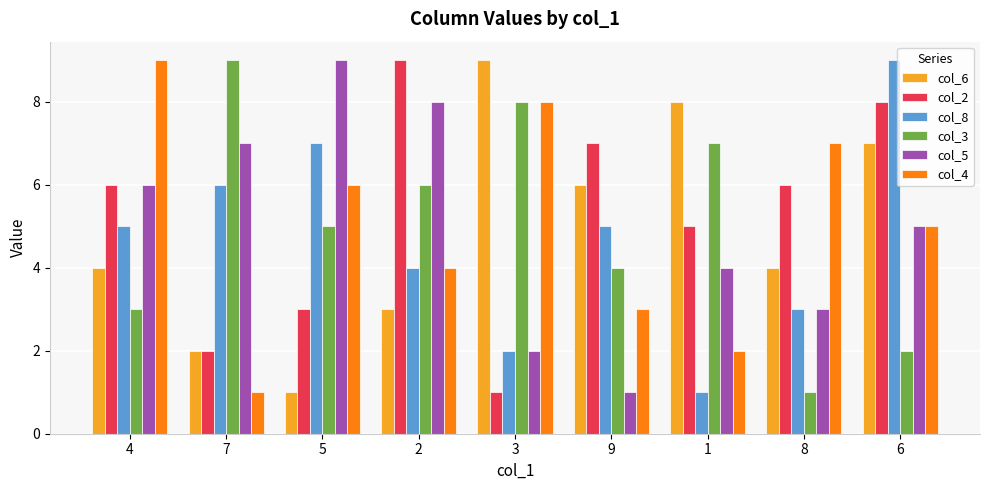

What is the label of the 1st bar from the right?

6